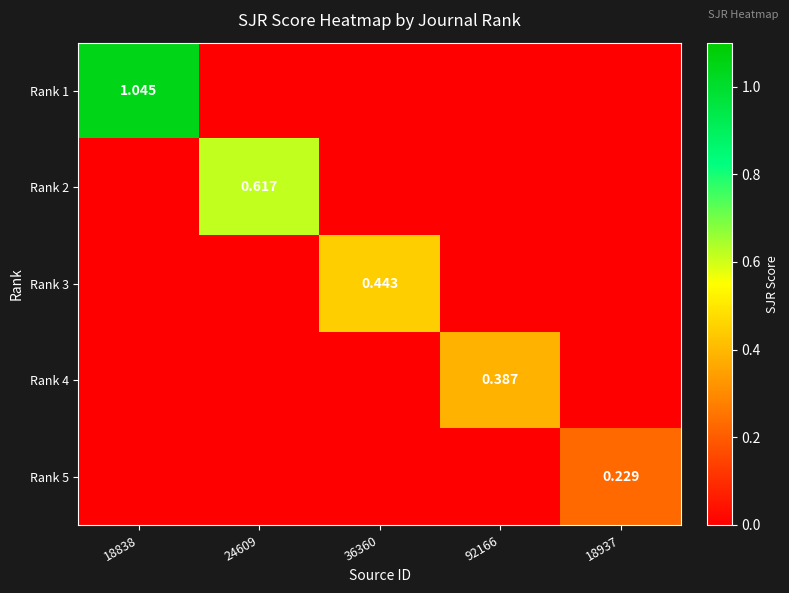

At how many categories does at least one series exceed 0?

5